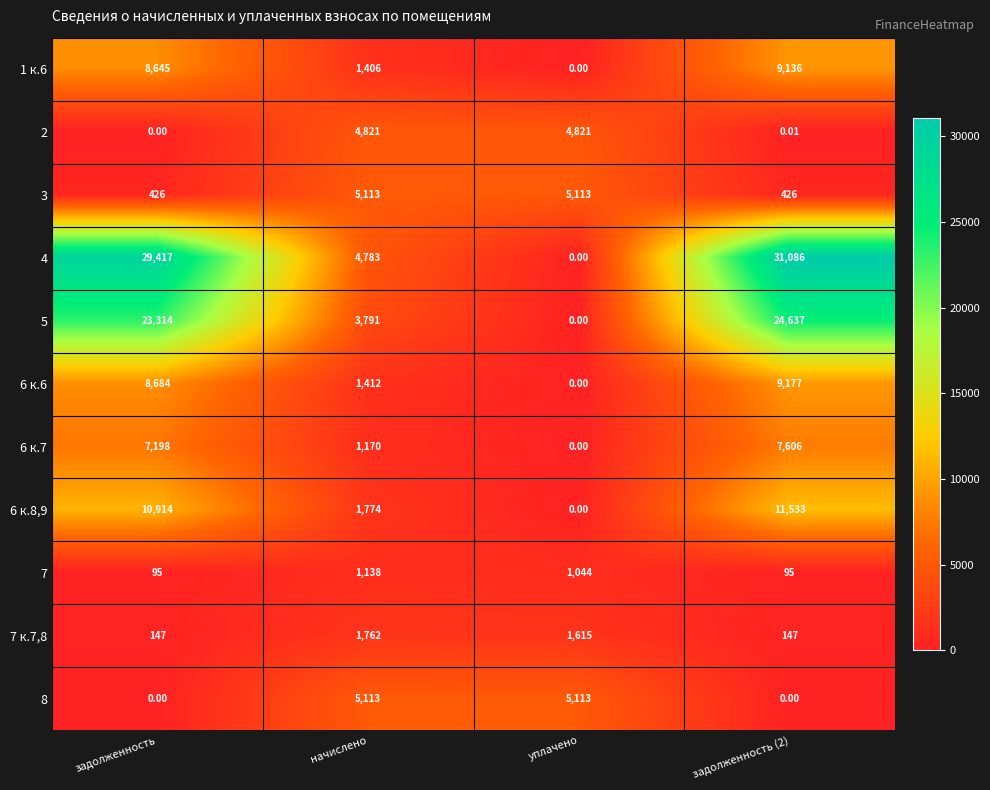

At which label does 6 к.7 reach its minimum?

уплачено